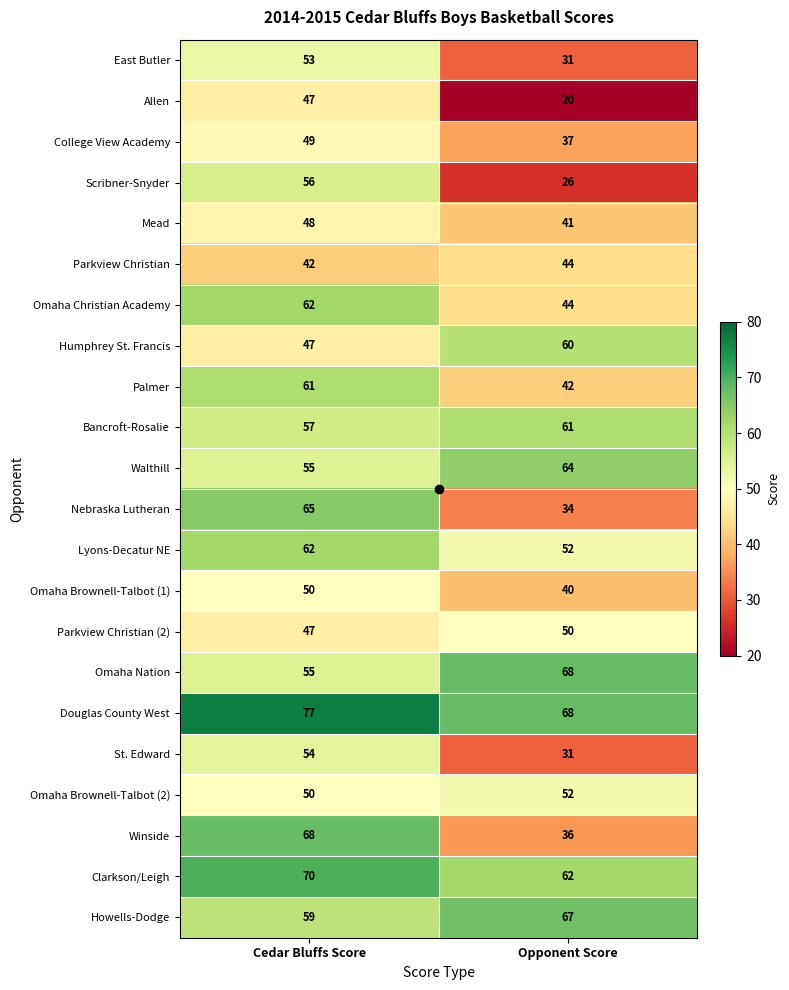

What is the greatest value displayed?

77